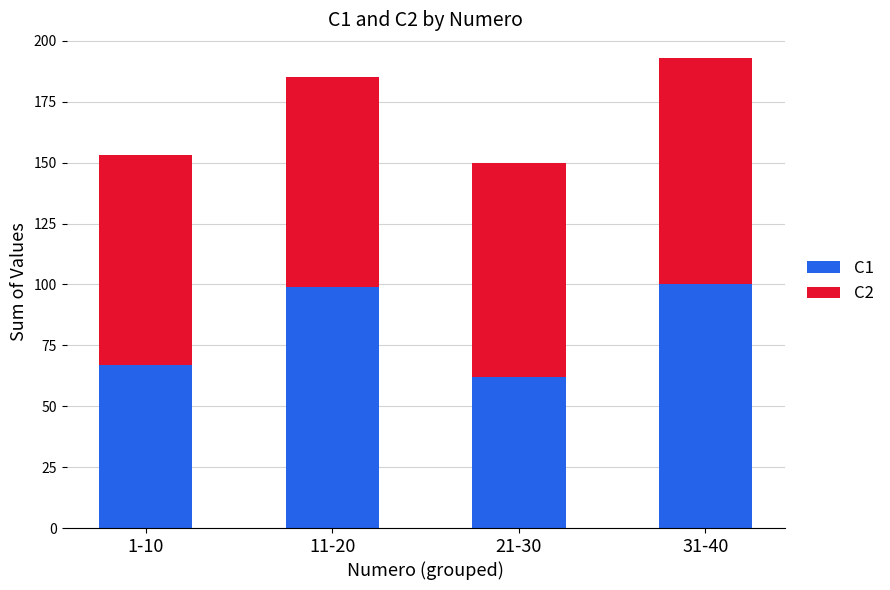

What is the sum of the C1 values at 11-20 and 1-10?

166